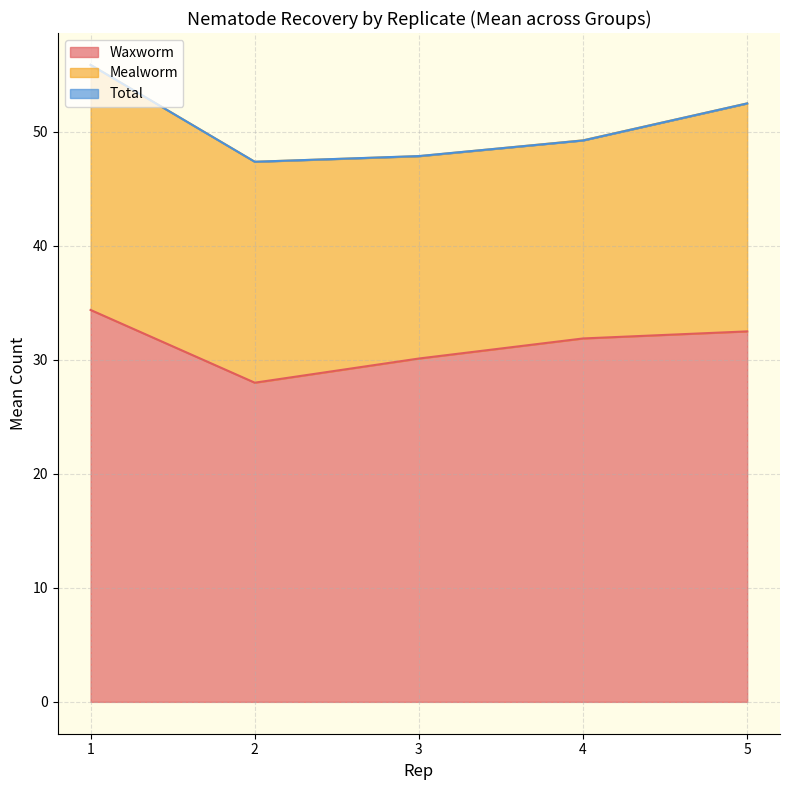

What is the lowest value of the Waxworm series?

28.0